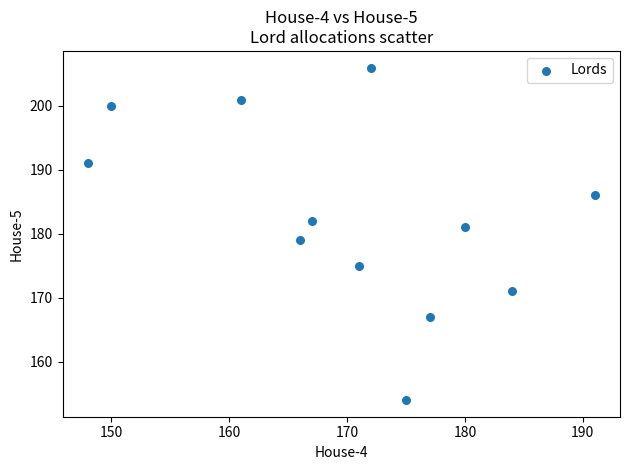

What is the average X value?

170